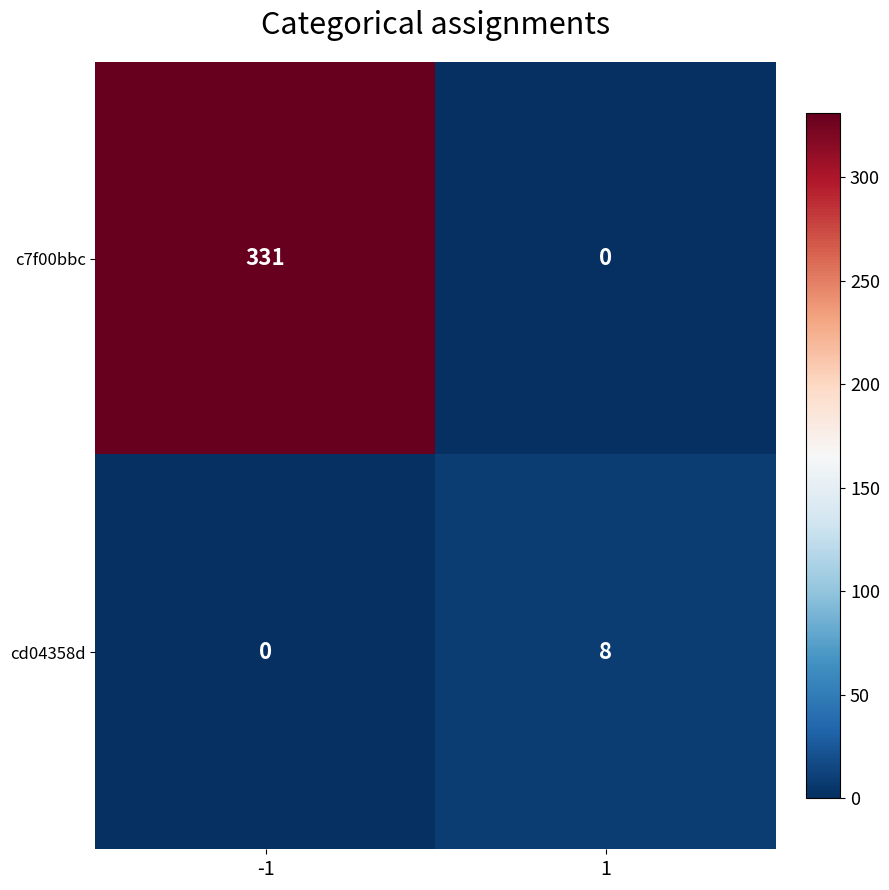

Read the c7f00bbc value at -1, to the nearest 10.

330